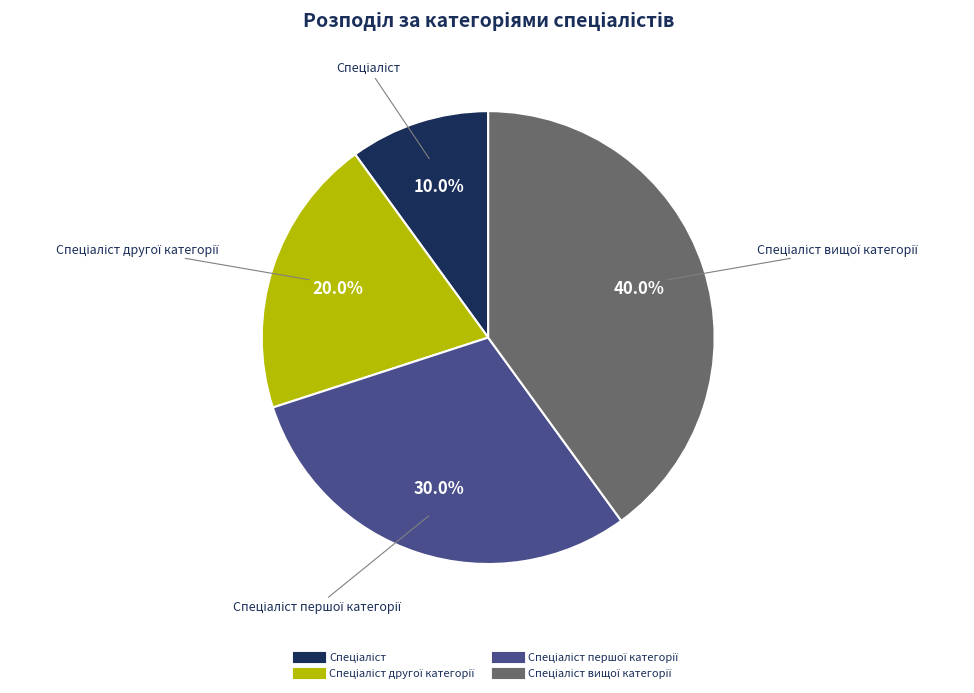

Is there a majority slice in this chart?

No